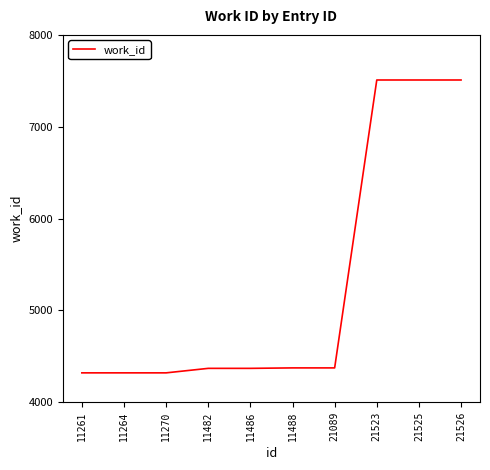

What is the greatest value displayed?

7509